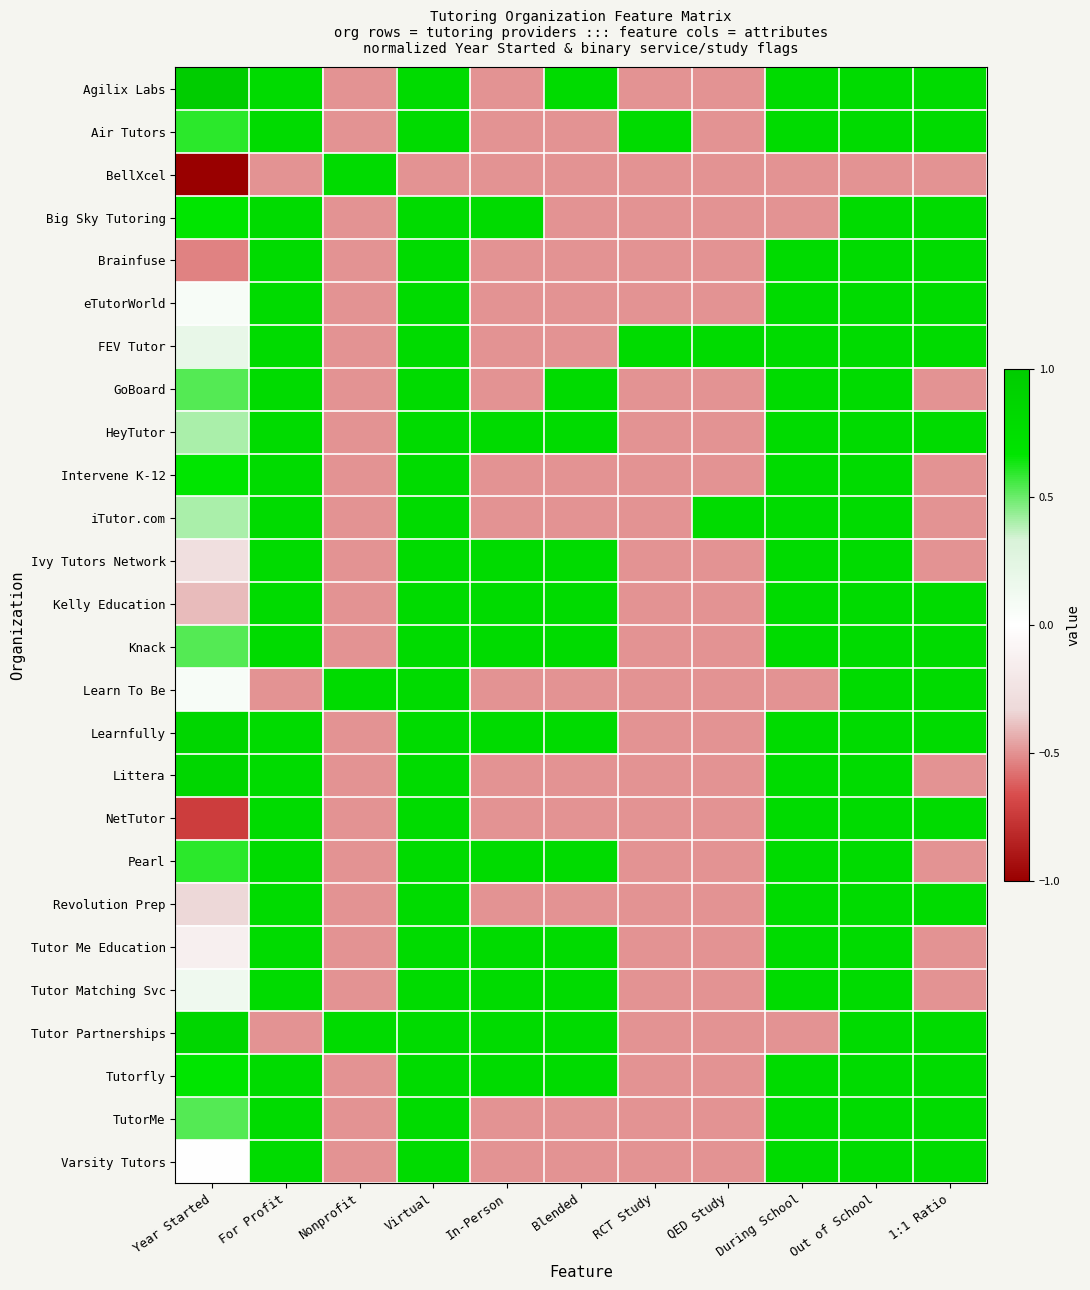

Reading left to right, what are all the values shown in this chart?

Agilix Labs: Year Started=1.0	For Profit=0.8	Nonprofit=-0.5	Virtual=0.8	In-Person=-0.5	Blended=0.8	RCT Study=-0.5	QED Study=-0.5	During School=0.8	Out of School=0.8	1:1 Ratio=0.8
Air Tutors: Year Started=0.6	For Profit=0.8	Nonprofit=-0.5	Virtual=0.8	In-Person=-0.5	Blended=-0.5	RCT Study=0.8	QED Study=-0.5	During School=0.8	Out of School=0.8	1:1 Ratio=0.8
BellXcel: Year Started=-1.0	For Profit=-0.5	Nonprofit=0.8	Virtual=-0.5	In-Person=-0.5	Blended=-0.5	RCT Study=-0.5	QED Study=-0.5	During School=-0.5	Out of School=-0.5	1:1 Ratio=-0.5
Big Sky Tutoring: Year Started=0.7	For Profit=0.8	Nonprofit=-0.5	Virtual=0.8	In-Person=0.8	Blended=-0.5	RCT Study=-0.5	QED Study=-0.5	During School=-0.5	Out of School=0.8	1:1 Ratio=0.8
Brainfuse: Year Started=-0.5	For Profit=0.8	Nonprofit=-0.5	Virtual=0.8	In-Person=-0.5	Blended=-0.5	RCT Study=-0.5	QED Study=-0.5	During School=0.8	Out of School=0.8	1:1 Ratio=0.8
eTutorWorld: Year Started=0.1	For Profit=0.8	Nonprofit=-0.5	Virtual=0.8	In-Person=-0.5	Blended=-0.5	RCT Study=-0.5	QED Study=-0.5	During School=0.8	Out of School=0.8	1:1 Ratio=0.8
FEV Tutor: Year Started=0.2	For Profit=0.8	Nonprofit=-0.5	Virtual=0.8	In-Person=-0.5	Blended=-0.5	RCT Study=0.8	QED Study=0.8	During School=0.8	Out of School=0.8	1:1 Ratio=0.8
GoBoard: Year Started=0.5	For Profit=0.8	Nonprofit=-0.5	Virtual=0.8	In-Person=-0.5	Blended=0.8	RCT Study=-0.5	QED Study=-0.5	During School=0.8	Out of School=0.8	1:1 Ratio=-0.5
HeyTutor: Year Started=0.4	For Profit=0.8	Nonprofit=-0.5	Virtual=0.8	In-Person=0.8	Blended=0.8	RCT Study=-0.5	QED Study=-0.5	During School=0.8	Out of School=0.8	1:1 Ratio=0.8
Intervene K-12: Year Started=0.7	For Profit=0.8	Nonprofit=-0.5	Virtual=0.8	In-Person=-0.5	Blended=-0.5	RCT Study=-0.5	QED Study=-0.5	During School=0.8	Out of School=0.8	1:1 Ratio=-0.5
iTutor.com: Year Started=0.4	For Profit=0.8	Nonprofit=-0.5	Virtual=0.8	In-Person=-0.5	Blended=-0.5	RCT Study=-0.5	QED Study=0.8	During School=0.8	Out of School=0.8	1:1 Ratio=-0.5
Ivy Tutors Network: Year Started=-0.3	For Profit=0.8	Nonprofit=-0.5	Virtual=0.8	In-Person=0.8	Blended=0.8	RCT Study=-0.5	QED Study=-0.5	During School=0.8	Out of School=0.8	1:1 Ratio=-0.5
Kelly Education: Year Started=-0.4	For Profit=0.8	Nonprofit=-0.5	Virtual=0.8	In-Person=0.8	Blended=0.8	RCT Study=-0.5	QED Study=-0.5	During School=0.8	Out of School=0.8	1:1 Ratio=0.8
Knack: Year Started=0.5	For Profit=0.8	Nonprofit=-0.5	Virtual=0.8	In-Person=0.8	Blended=0.8	RCT Study=-0.5	QED Study=-0.5	During School=0.8	Out of School=0.8	1:1 Ratio=0.8
Learn To Be: Year Started=0.1	For Profit=-0.5	Nonprofit=0.8	Virtual=0.8	In-Person=-0.5	Blended=-0.5	RCT Study=-0.5	QED Study=-0.5	During School=-0.5	Out of School=0.8	1:1 Ratio=0.8
Learnfully: Year Started=0.9	For Profit=0.8	Nonprofit=-0.5	Virtual=0.8	In-Person=0.8	Blended=0.8	RCT Study=-0.5	QED Study=-0.5	During School=0.8	Out of School=0.8	1:1 Ratio=0.8
Littera: Year Started=0.9	For Profit=0.8	Nonprofit=-0.5	Virtual=0.8	In-Person=-0.5	Blended=-0.5	RCT Study=-0.5	QED Study=-0.5	During School=0.8	Out of School=0.8	1:1 Ratio=-0.5
NetTutor: Year Started=-0.7	For Profit=0.8	Nonprofit=-0.5	Virtual=0.8	In-Person=-0.5	Blended=-0.5	RCT Study=-0.5	QED Study=-0.5	During School=0.8	Out of School=0.8	1:1 Ratio=0.8
Pearl: Year Started=0.6	For Profit=0.8	Nonprofit=-0.5	Virtual=0.8	In-Person=0.8	Blended=0.8	RCT Study=-0.5	QED Study=-0.5	During School=0.8	Out of School=0.8	1:1 Ratio=-0.5
Revolution Prep: Year Started=-0.3	For Profit=0.8	Nonprofit=-0.5	Virtual=0.8	In-Person=-0.5	Blended=-0.5	RCT Study=-0.5	QED Study=-0.5	During School=0.8	Out of School=0.8	1:1 Ratio=0.8
Tutor Me Education: Year Started=-0.1	For Profit=0.8	Nonprofit=-0.5	Virtual=0.8	In-Person=0.8	Blended=0.8	RCT Study=-0.5	QED Study=-0.5	During School=0.8	Out of School=0.8	1:1 Ratio=-0.5
Tutor Matching Svc: Year Started=0.1	For Profit=0.8	Nonprofit=-0.5	Virtual=0.8	In-Person=0.8	Blended=0.8	RCT Study=-0.5	QED Study=-0.5	During School=0.8	Out of School=0.8	1:1 Ratio=-0.5
Tutor Partnerships: Year Started=0.9	For Profit=-0.5	Nonprofit=0.8	Virtual=0.8	In-Person=0.8	Blended=0.8	RCT Study=-0.5	QED Study=-0.5	During School=-0.5	Out of School=0.8	1:1 Ratio=0.8
Tutorfly: Year Started=0.7	For Profit=0.8	Nonprofit=-0.5	Virtual=0.8	In-Person=0.8	Blended=0.8	RCT Study=-0.5	QED Study=-0.5	During School=0.8	Out of School=0.8	1:1 Ratio=0.8
TutorMe: Year Started=0.5	For Profit=0.8	Nonprofit=-0.5	Virtual=0.8	In-Person=-0.5	Blended=-0.5	RCT Study=-0.5	QED Study=-0.5	During School=0.8	Out of School=0.8	1:1 Ratio=0.8
Varsity Tutors: Year Started=0.0	For Profit=0.8	Nonprofit=-0.5	Virtual=0.8	In-Person=-0.5	Blended=-0.5	RCT Study=-0.5	QED Study=-0.5	During School=0.8	Out of School=0.8	1:1 Ratio=0.8